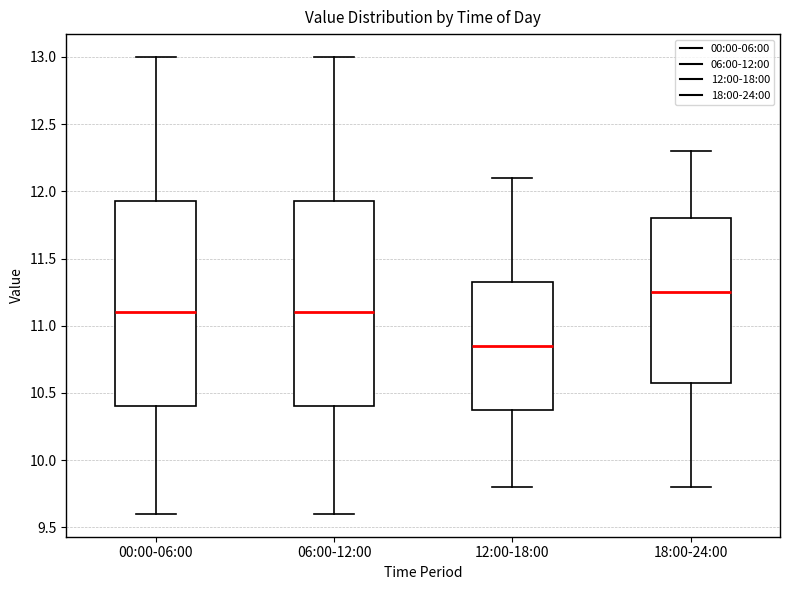

Which box has the highest median line?

18:00-24:00